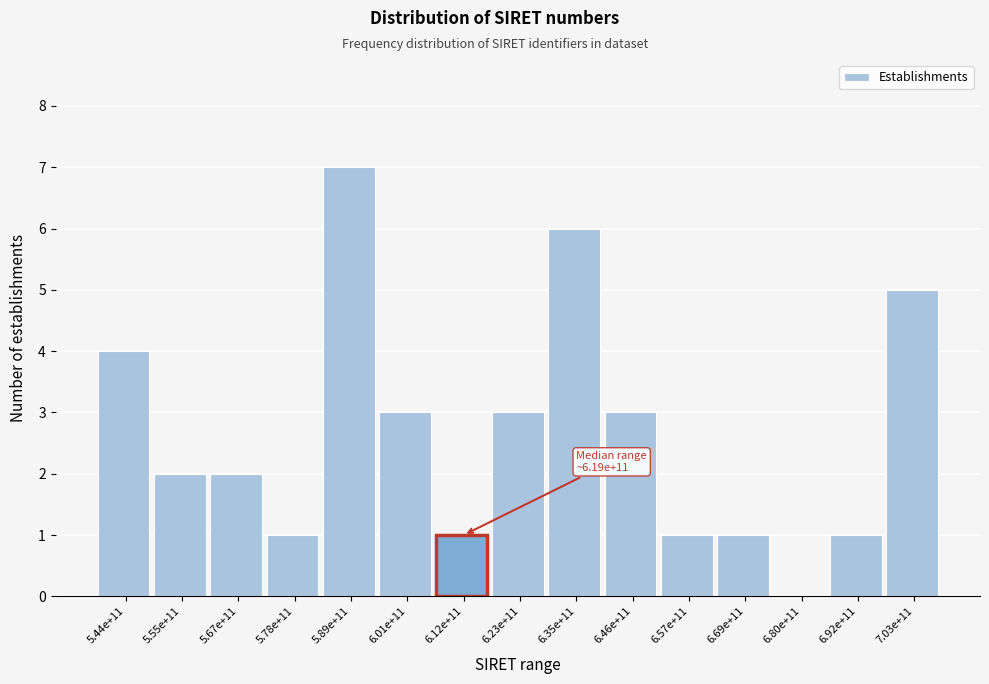

Reading right to left, extract all data points from this chart.

7.03e+11=5	6.92e+11=1	6.80e+11=0	6.69e+11=1	6.57e+11=1	6.46e+11=3	6.35e+11=6	6.23e+11=3	6.12e+11=1	6.01e+11=3	5.89e+11=7	5.78e+11=1	5.67e+11=2	5.55e+11=2	5.44e+11=4